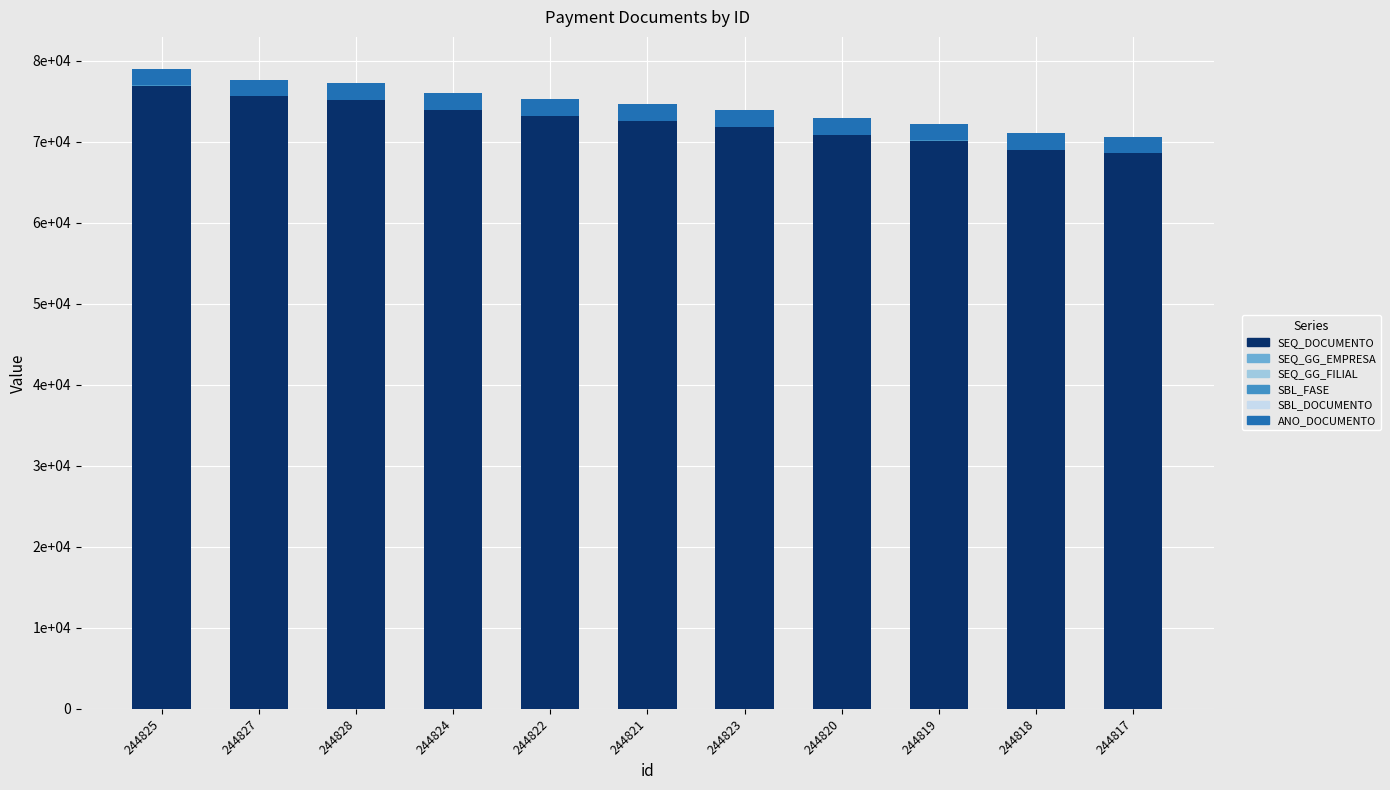

Does the chart contain stacked bars?

Yes